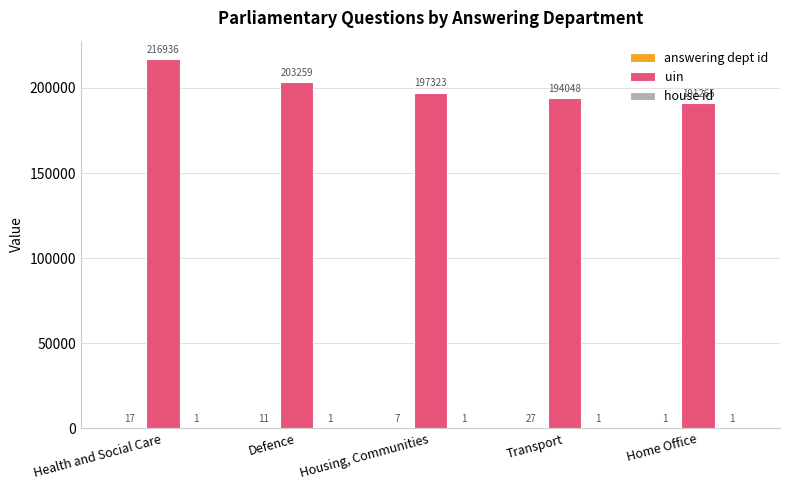

Is it true that uin equals 293795 at Health and Social Care?

False